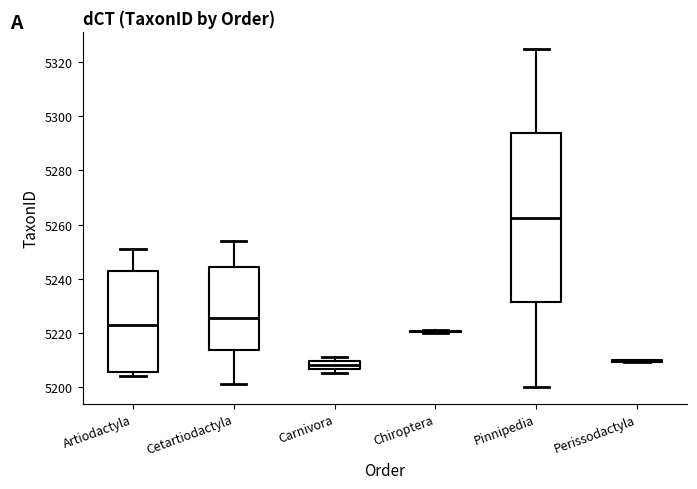

Where does the upper whisker of the box for Pinnipedia end on the y-axis? The values are not printed on the chart, so give them approximately, as read against the axis.

5326